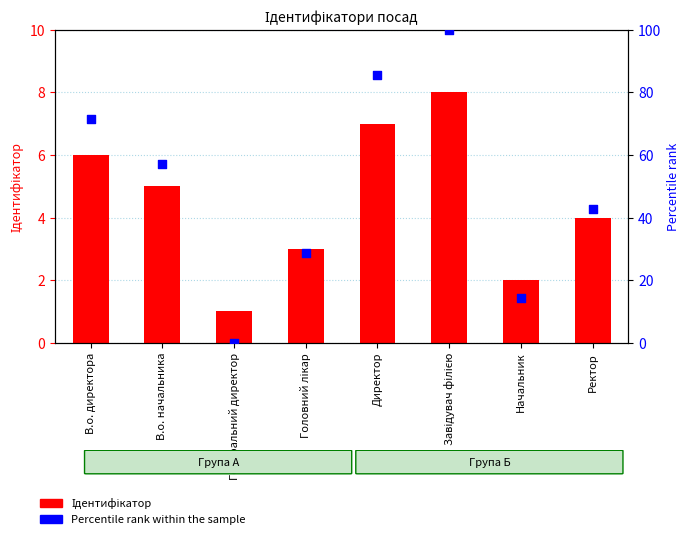

Which series contains the lowest Y value?

Percentile rank